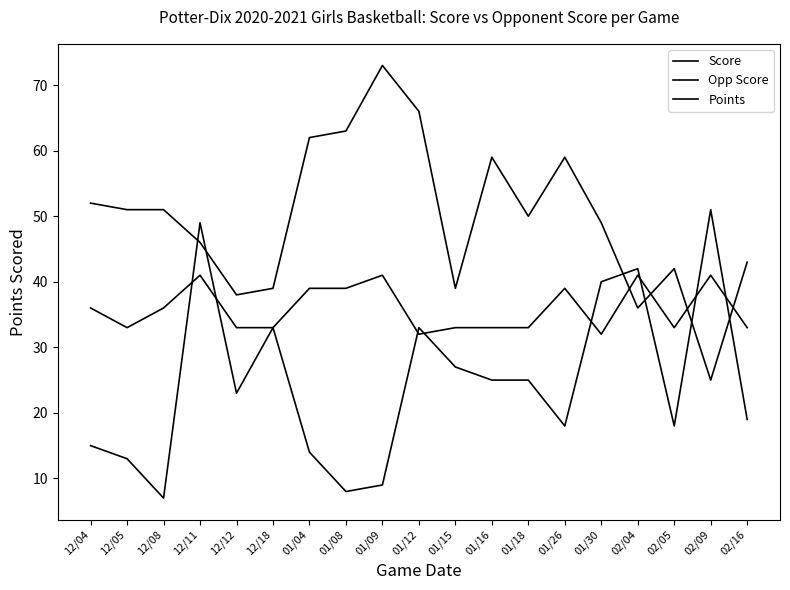

List the labels in order of Opp Score value, smallest first.

02/09, 02/04, 12/12, 12/18, 01/15, 02/05, 02/16, 12/11, 01/30, 01/18, 12/05, 12/08, 12/04, 01/16, 01/26, 01/04, 01/08, 01/12, 01/09